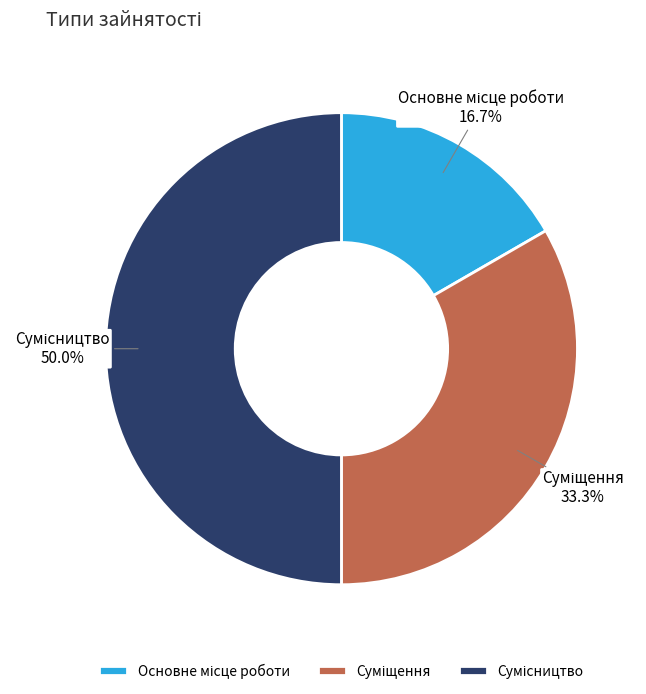

Is there a majority slice in this chart?

No